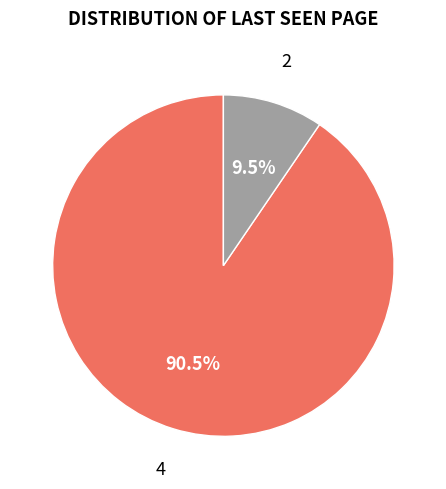

Does any single category account for the majority?

Yes